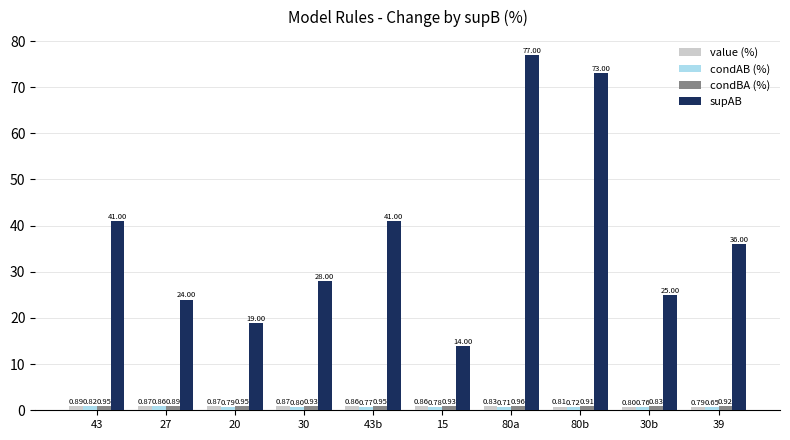

Which series changed the most between 15 and 80b?

supAB